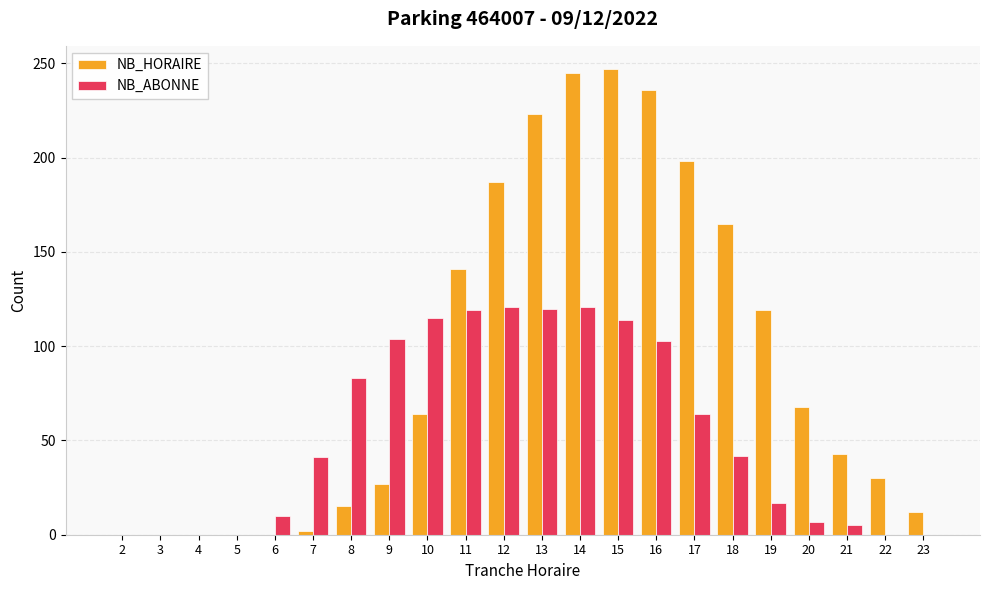

Where is NB_ABONNE nearest to the value 60?

17